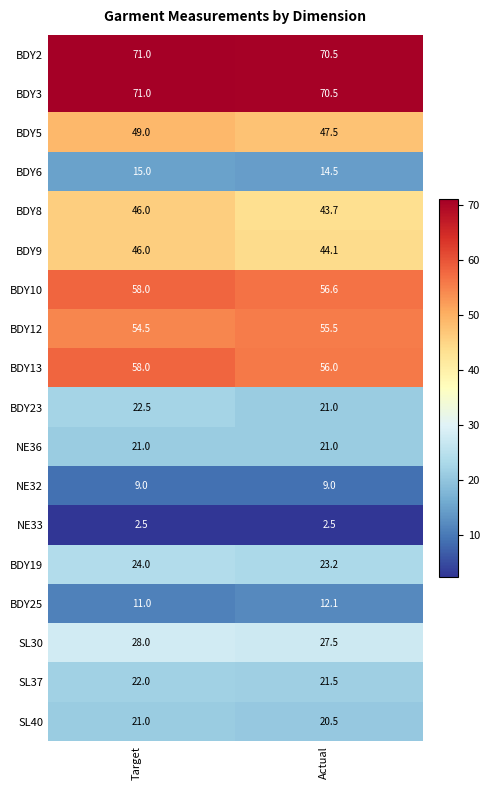

Where is BDY8 nearest to the value 44?

Actual